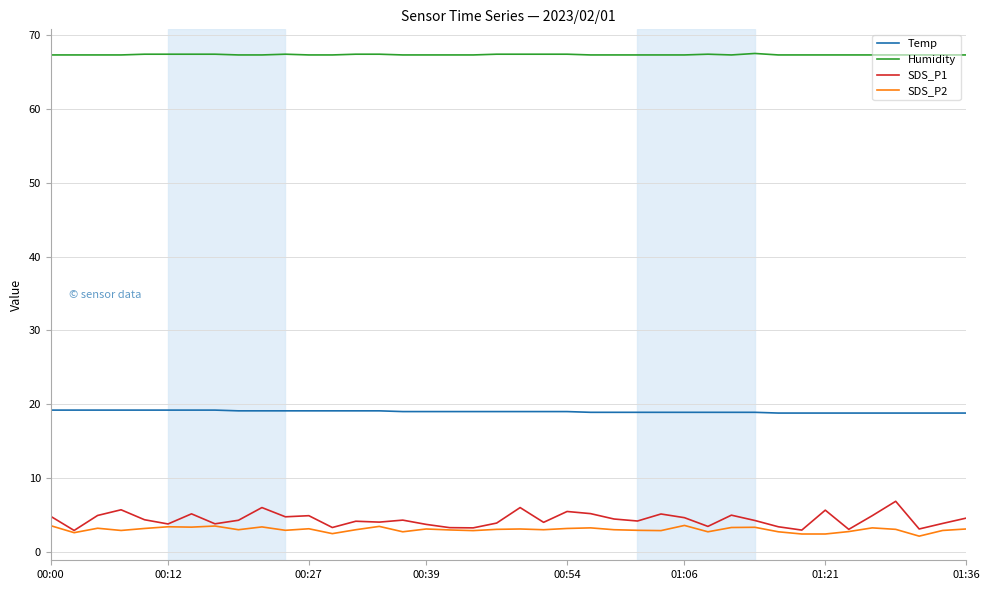

True or false: Humidity and SDS_P1 intersect in this chart.

False